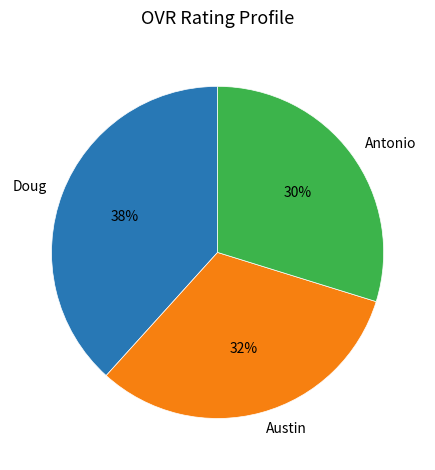

To the nearest percent, what is the combined percentage of Austin and Doug?

70%